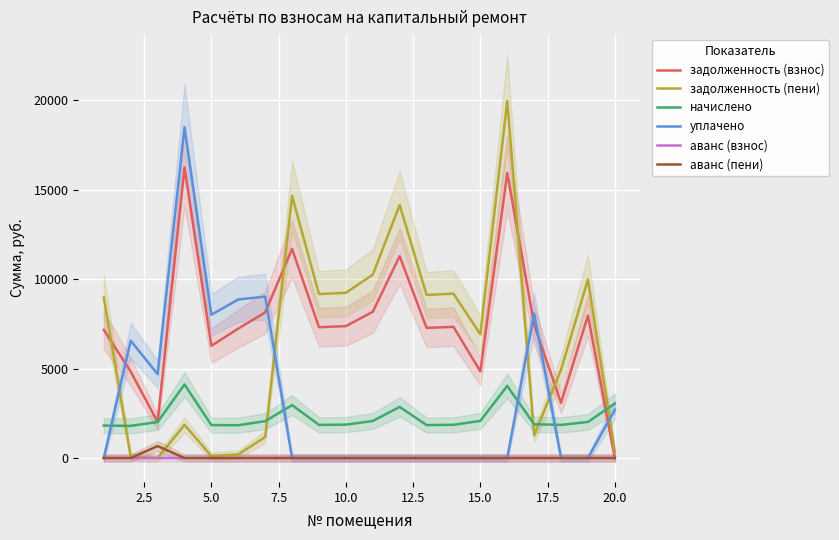

Reading left to right, transcribe all the data shown in this chart.

задолженность (взнос): 7161.6	4834.4	2012.0	16243.2	6276.8	7238.4	8140.8	11692.8	7315.2	7372.8	8179.2	11289.6	7276.8	7334.4	4842.2	15936.0	7449.6	3086.1	7968.0	0.0
задолженность (пени): 8974.4	73.4	0.0	1854.8	105.6	203.6	1174.8	14652.5	9166.9	9239.0	10249.6	14147.3	9118.7	9190.9	6917.4	19969.8	1258.0	4937.8	9984.9	339.0
начислено: 1812.8	1798.2	2012.0	4111.6	1841.9	1832.2	2060.6	2959.7	1851.7	1866.2	2070.4	2857.7	1841.9	1856.5	2075.2	4033.8	1885.7	1851.7	2016.9	3047.2
уплачено: 0.0	6559.2	4691.2	18500.0	8013.1	8867.0	9026.7	0.0	0.0	0.0	0.0	0.0	0.0	0.0	0.0	0.0	8077.2	0.0	0.0	2702.0
аванс (взнос): 0.0	0.0	0.0	0.0	0.0	0.0	0.0	0.0	0.0	0.0	0.0	0.0	0.0	0.0	0.0	0.0	0.0	0.0	0.0	6.2
аванс (пени): 0.0	0.0	667.1	0.0	0.0	0.0	0.0	0.0	0.0	0.0	0.0	0.0	0.0	0.0	0.0	0.0	0.0	0.0	0.0	0.0